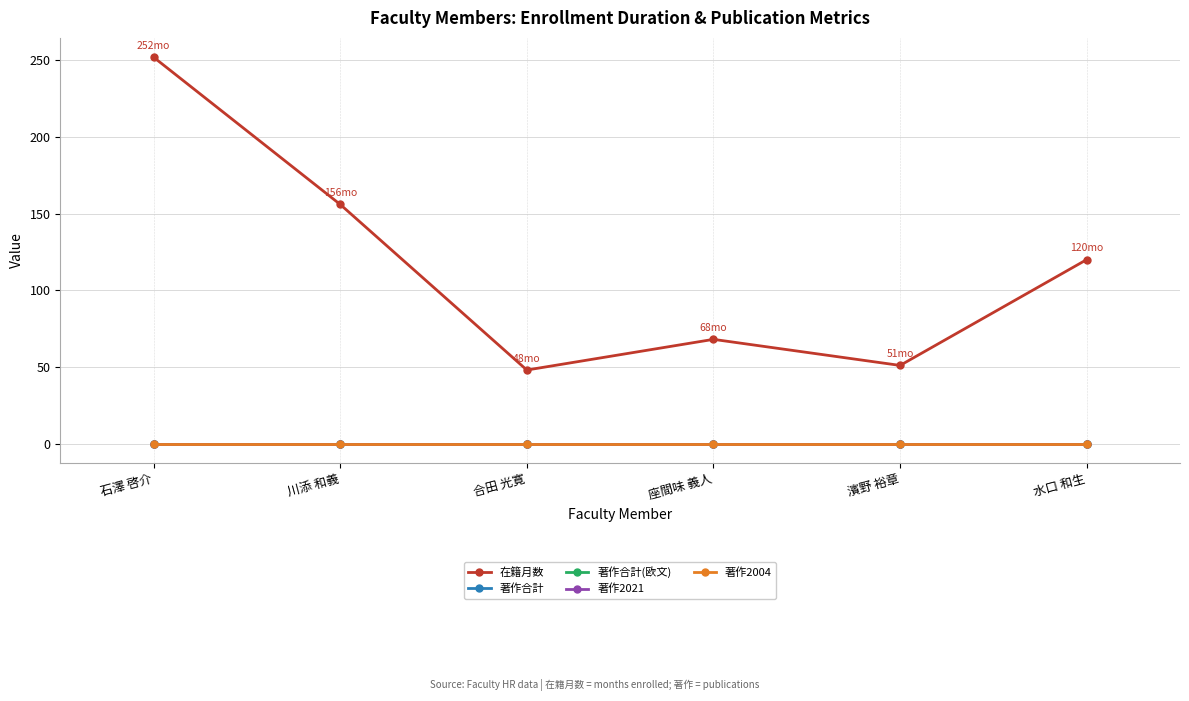

What is the maximum value for 在籍月数?

252